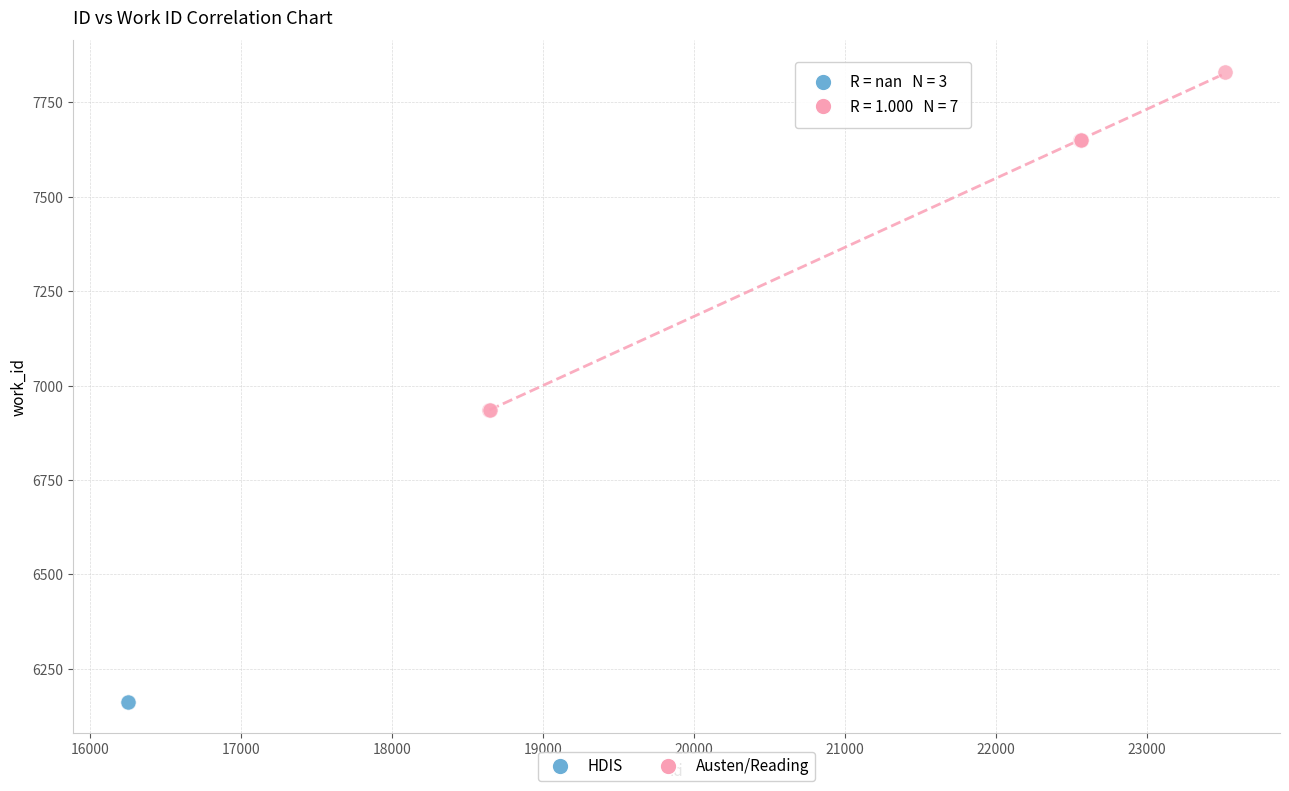

Which series reaches the minimum Y coordinate?

HDIS